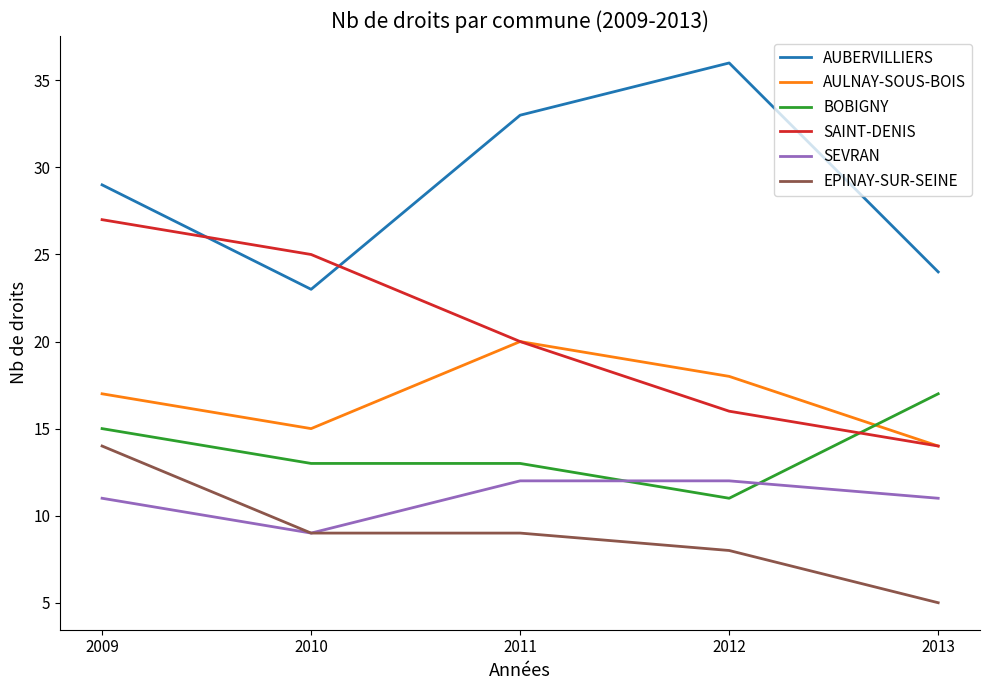

What is the approximate value of AULNAY-SOUS-BOIS at 2013?

14